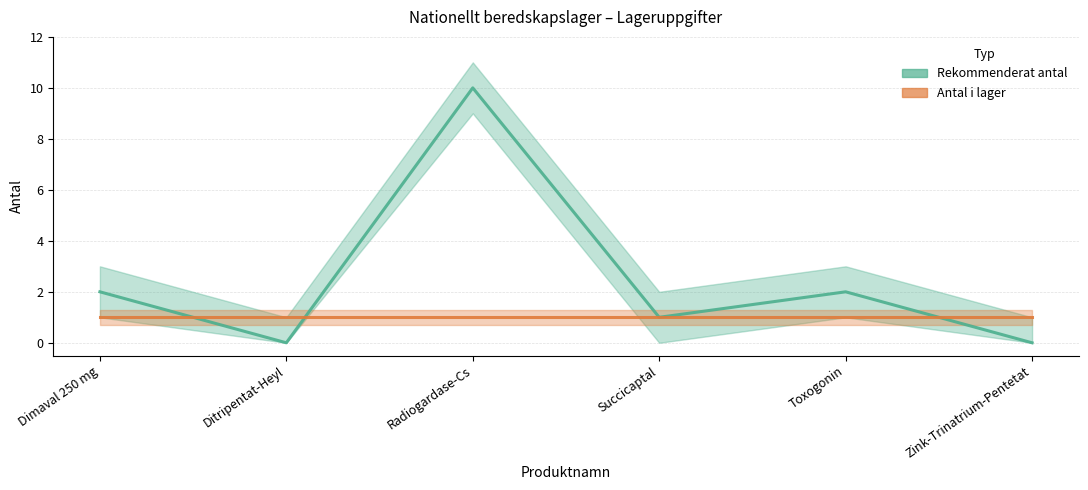

Reading left to right, transcribe all the data shown in this chart.

Rekommenderat antal: 2	0	10	1	2	0
Antal i lager: 1	1	1	1	1	1